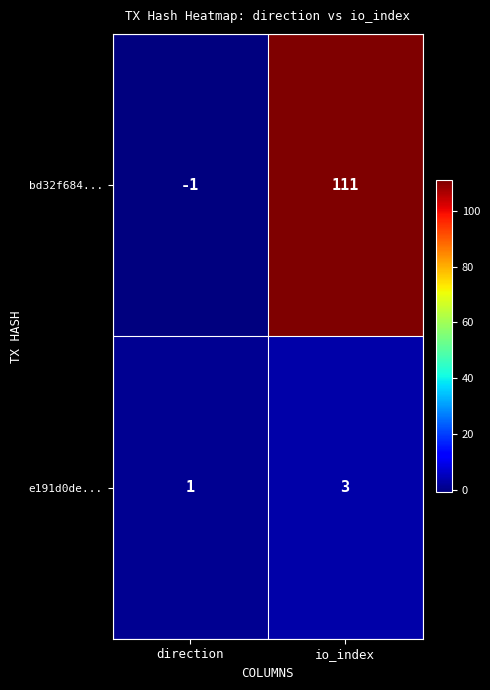

Rank the series by their maximum value, from highest to lowest.

bd32f684..., e191d0de...